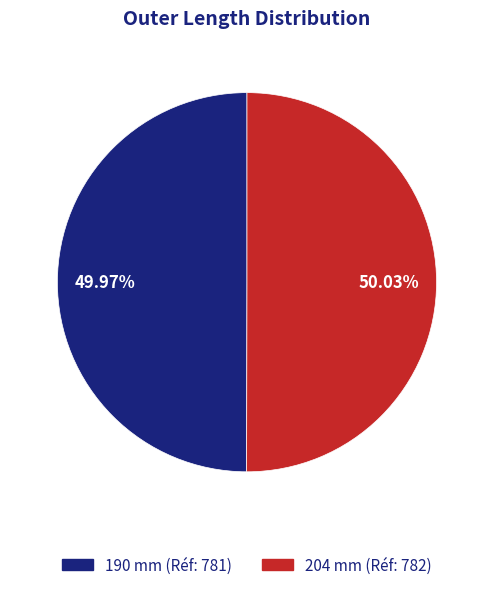

Approximately how many times larger is the value at 204 mm compared to 190 mm?

1.0